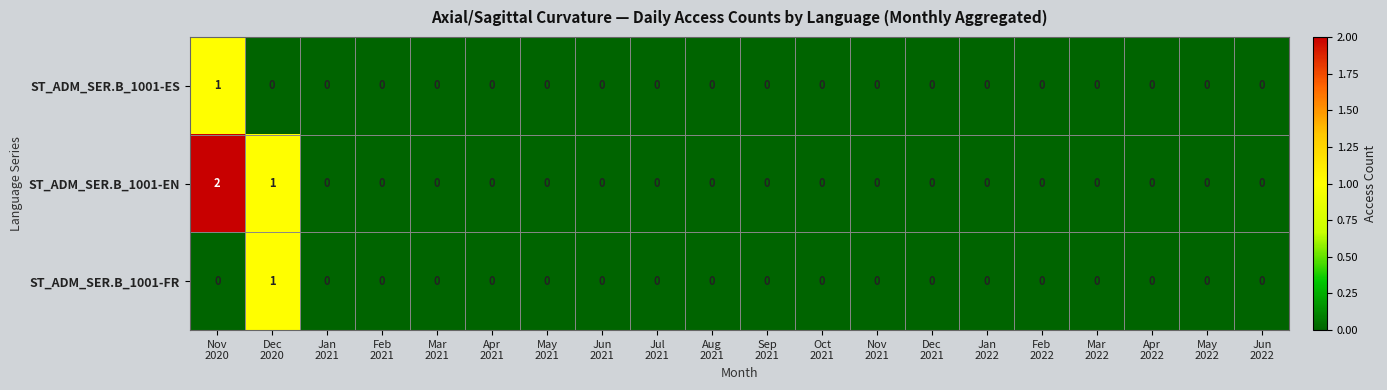

Which series has the largest total across all categories?

ST_ADM_SER.B_1001-EN